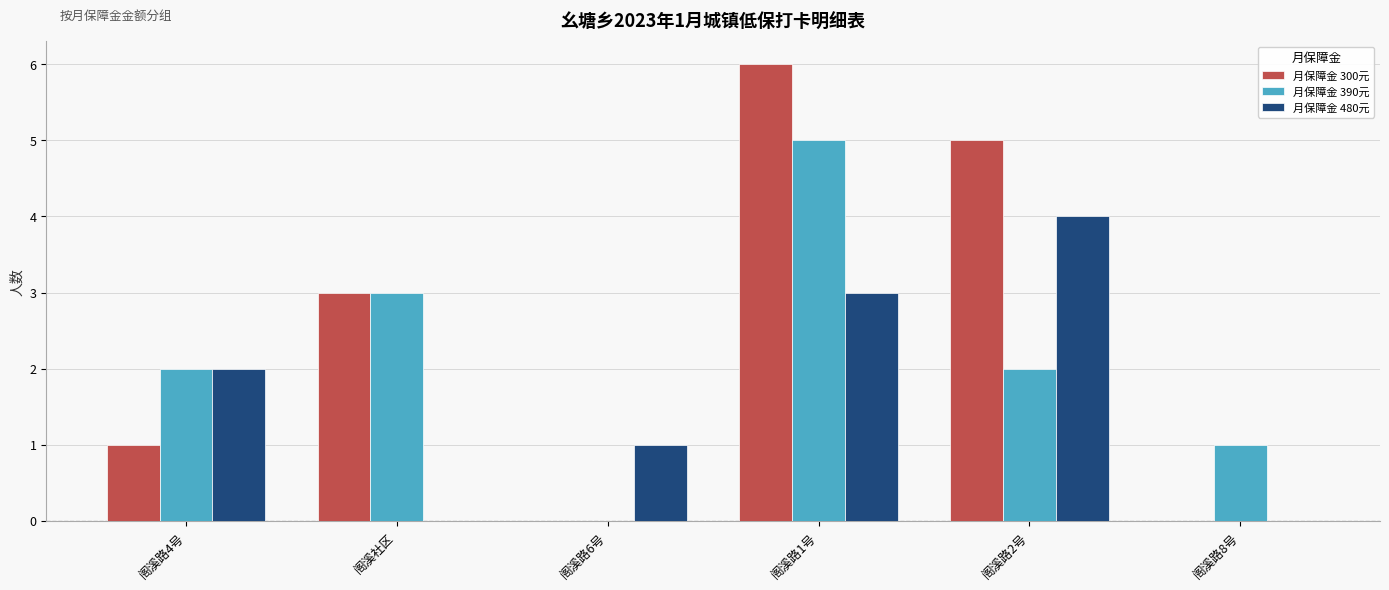

What is the sum of all 月保障金 480元 values?

10